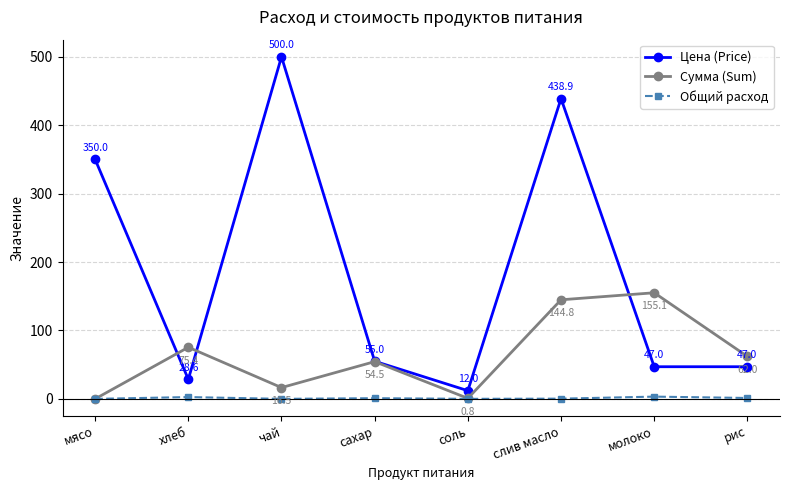

Which series has the largest range (max minus min)?

Цена (Price)